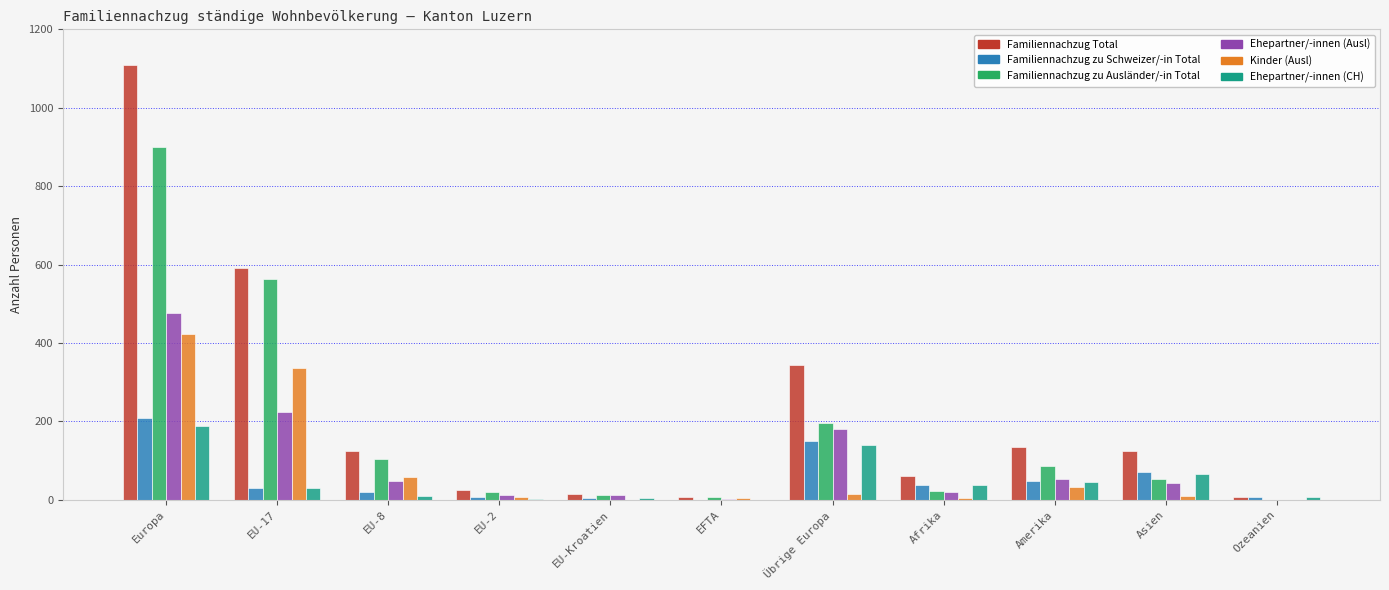

The value of Ehepartner/-innen (Ausl) at EFTA is 2. True or false?

True